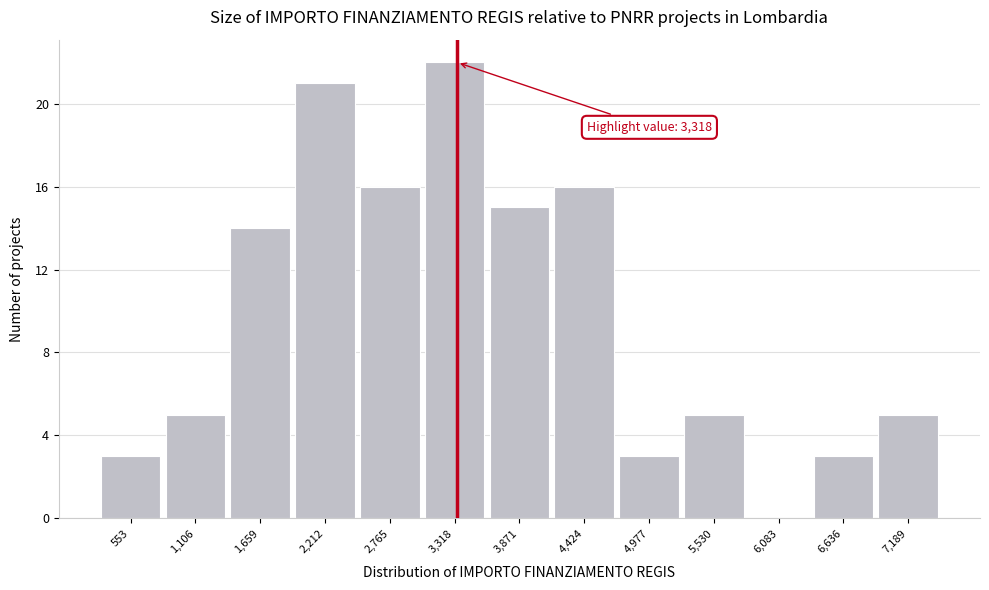

Reading left to right, extract all data points from this chart.

553=3	1,106=5	1,659=14	2,212=21	2,765=16	3,318=22	3,871=15	4,424=16	4,977=3	5,530=5	6,083=0	6,636=3	7,189=5